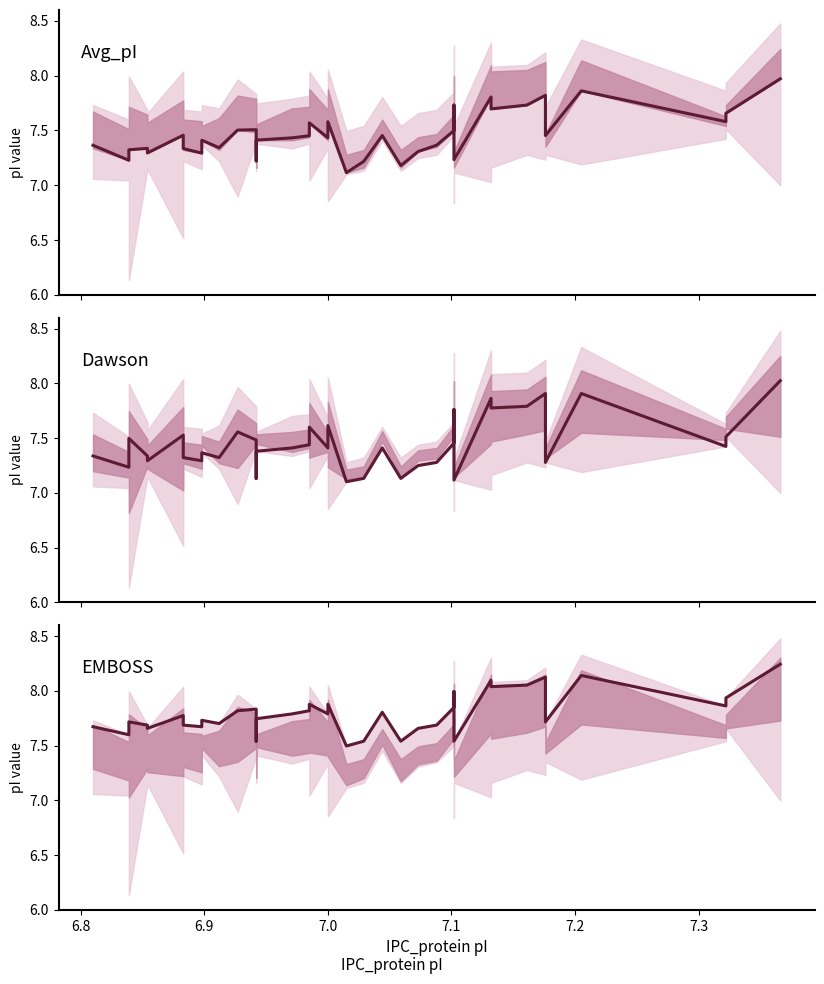

Reading right to left, what are all the values shown in this chart?

Avg_pI: 8.0	7.7	7.6	7.9	7.5	7.8	7.7	7.7	7.8	7.2	7.7	7.7	7.5	7.4	7.3	7.2	7.5	7.2	7.1	7.6	7.4	7.6	7.5	7.4	7.4	7.2	7.5	7.5	7.3	7.4	7.3	7.3	7.5	7.3	7.3	7.3	7.2	7.4
Dawson: 8.0	7.5	7.4	7.9	7.3	7.9	7.8	7.8	7.9	7.1	7.8	7.6	7.5	7.3	7.2	7.1	7.4	7.1	7.1	7.6	7.4	7.6	7.4	7.4	7.4	7.1	7.5	7.6	7.3	7.4	7.3	7.3	7.5	7.3	7.3	7.5	7.2	7.3
EMBOSS: 8.2	7.9	7.9	8.1	7.7	8.1	8.1	8.0	8.1	7.5	8.0	8.0	7.8	7.7	7.7	7.5	7.8	7.5	7.5	7.9	7.8	7.9	7.8	7.8	7.7	7.5	7.8	7.8	7.7	7.7	7.7	7.7	7.8	7.7	7.7	7.7	7.6	7.7